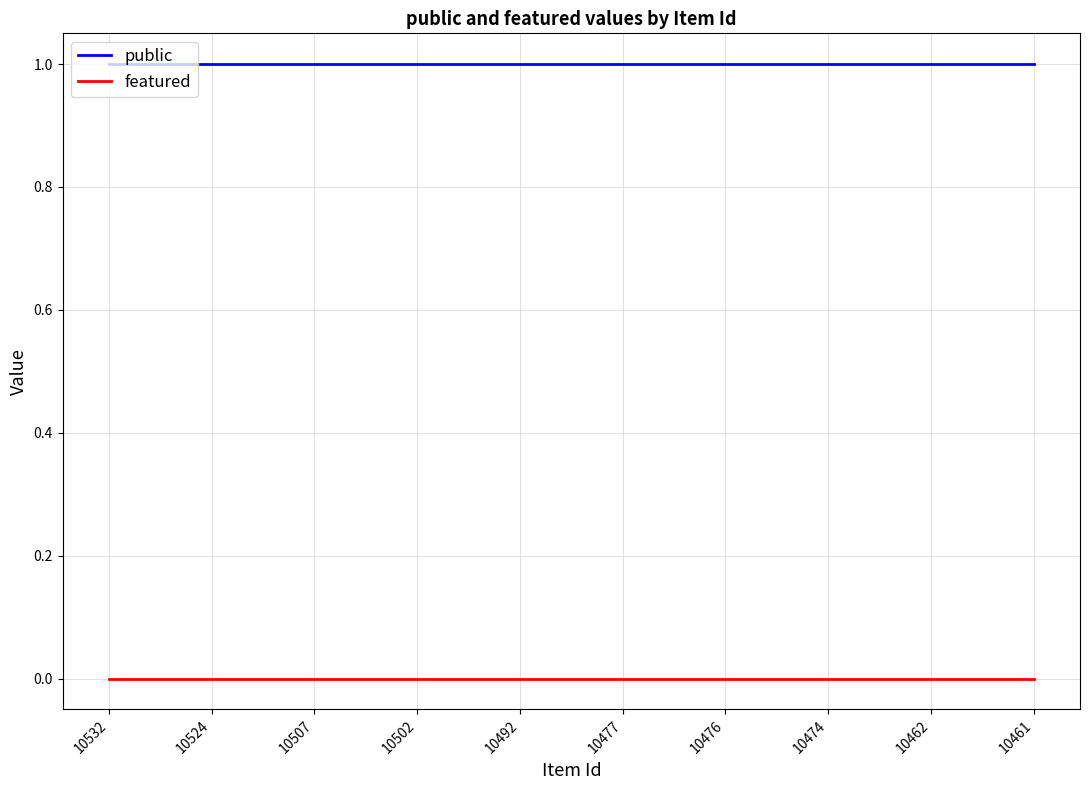

Is it true that public equals 1 at 10461?

True